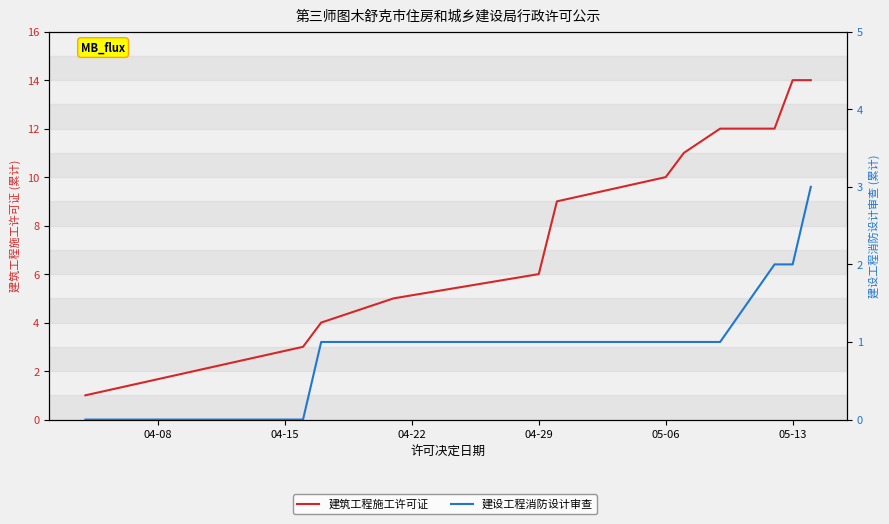

What is the highest value of the 建筑工程施工许可证 series?

14